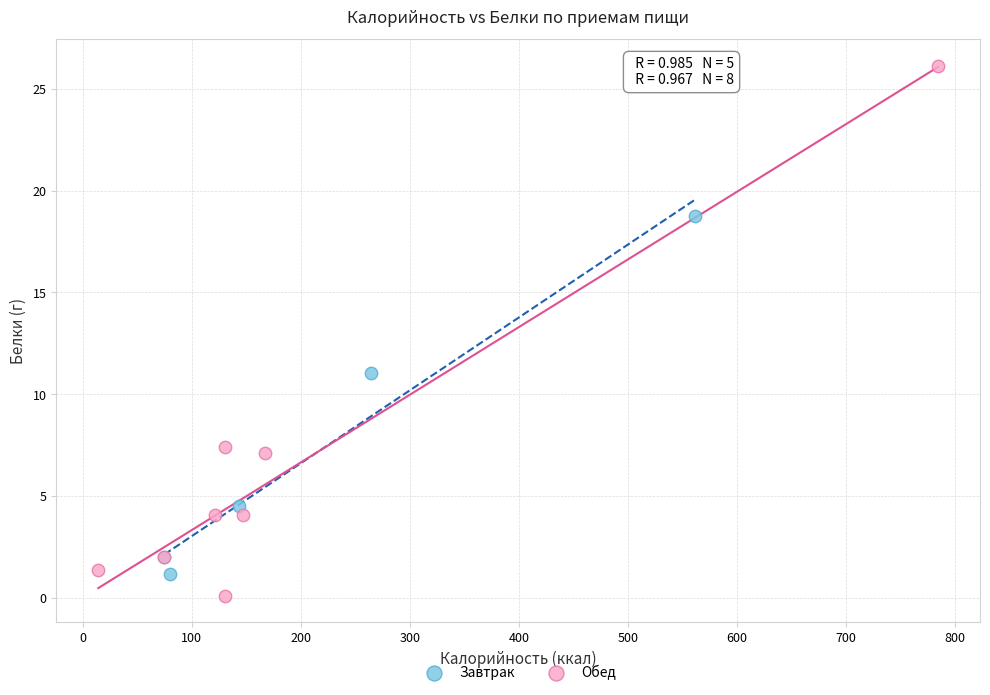

Which series contains the highest Y value?

Обед